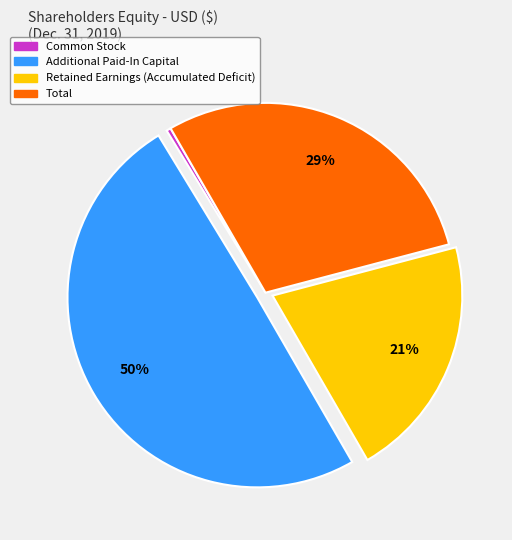

Is it true that Retained Earnings (Accumulated Deficit) is 21% of the pie?

True